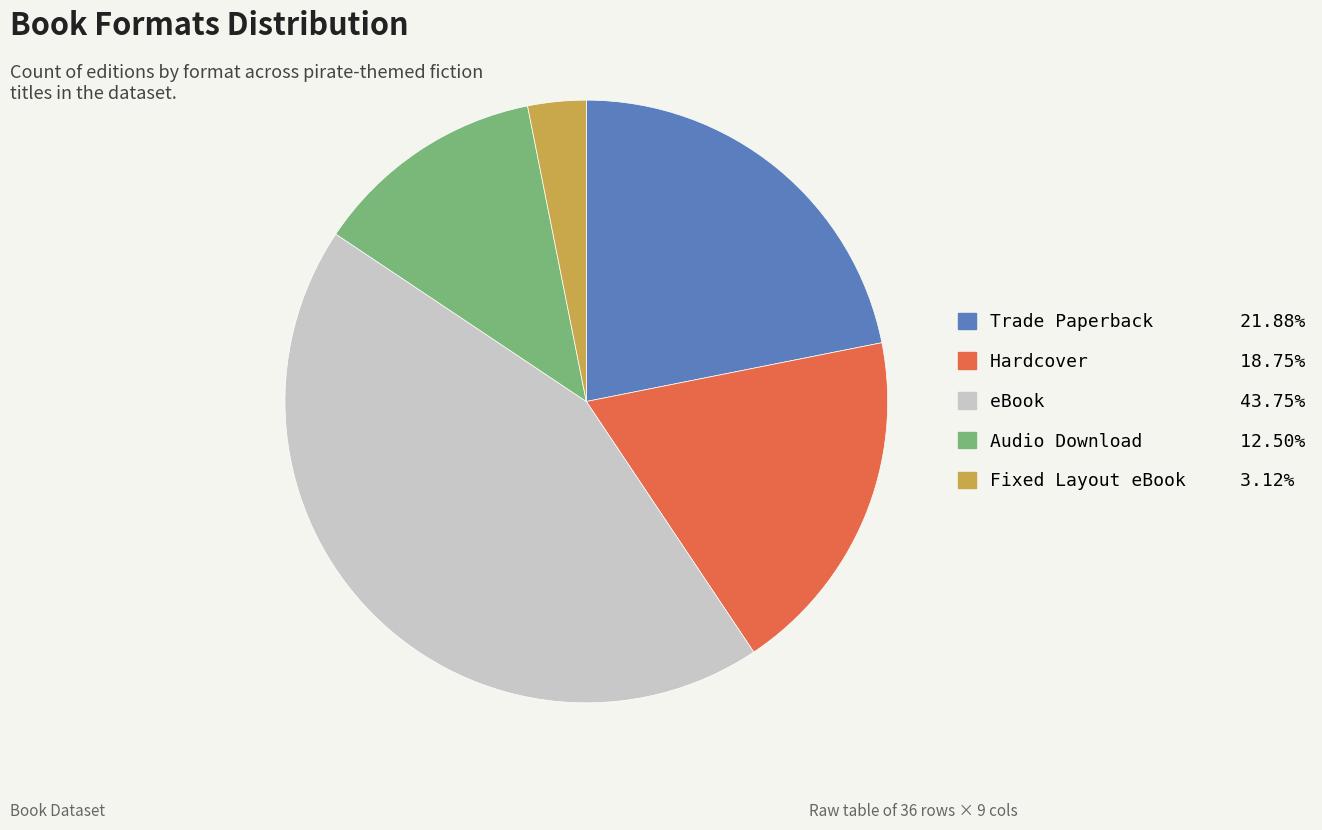

Which category has the smallest portion of the pie?

Fixed Layout eBook